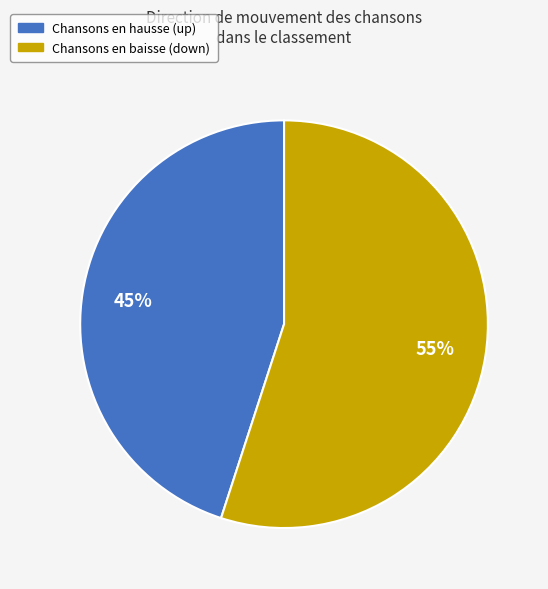

To the nearest percent, what is the difference between the largest and smallest slice percentages?

10%